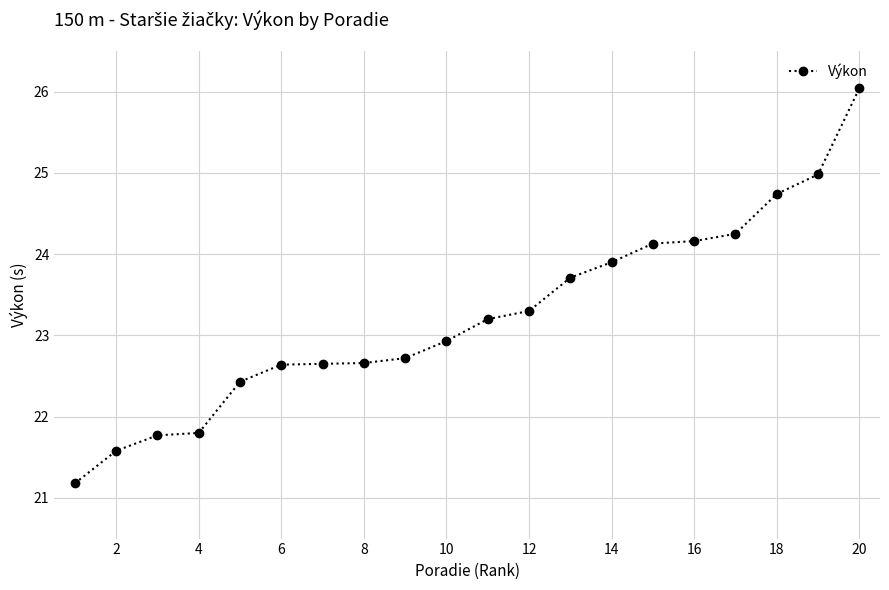

What is the maximum value shown in the chart?

26.0